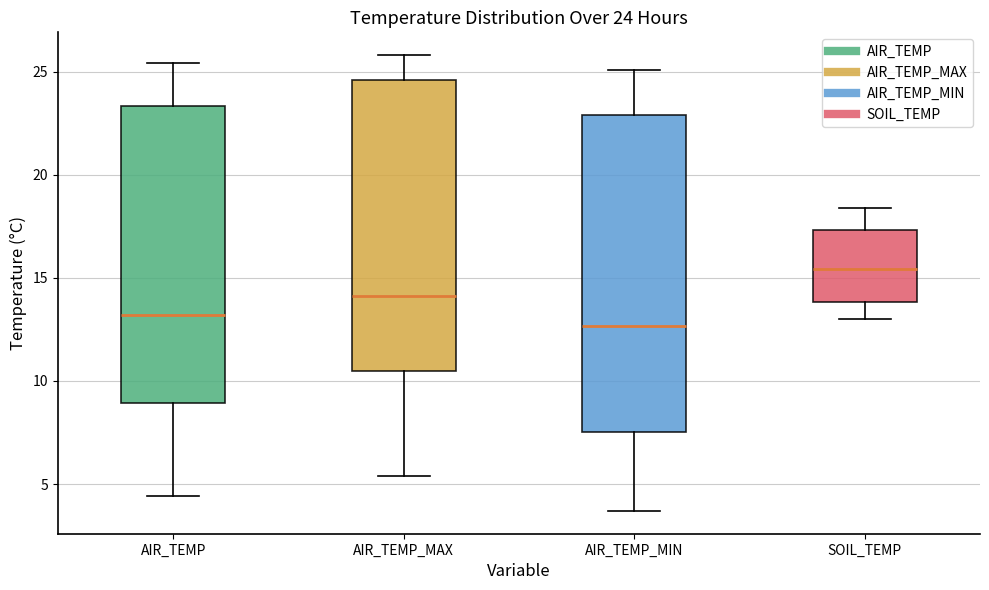

Which box is the tallest, from its lower edge to its upper edge?

AIR_TEMP_MIN